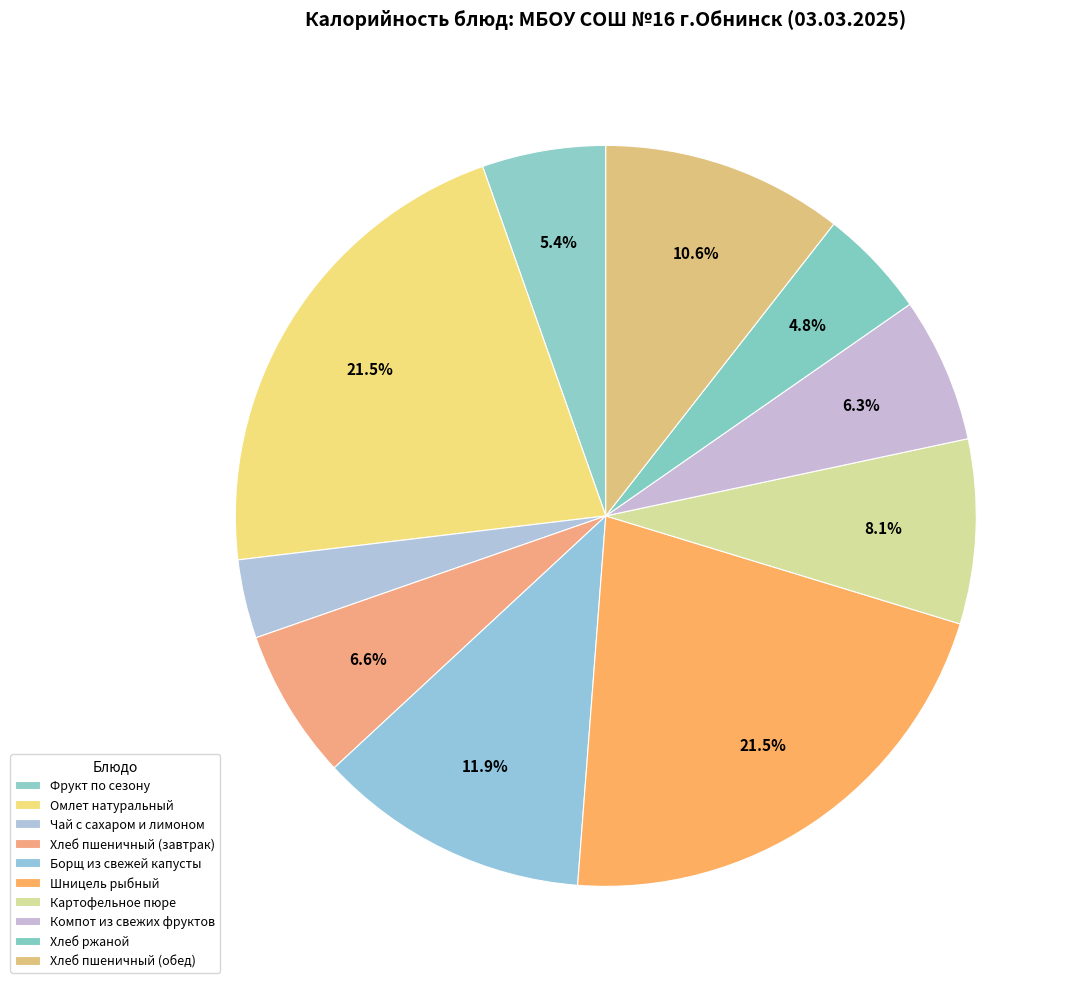

Count the number of slices in the pie.

10